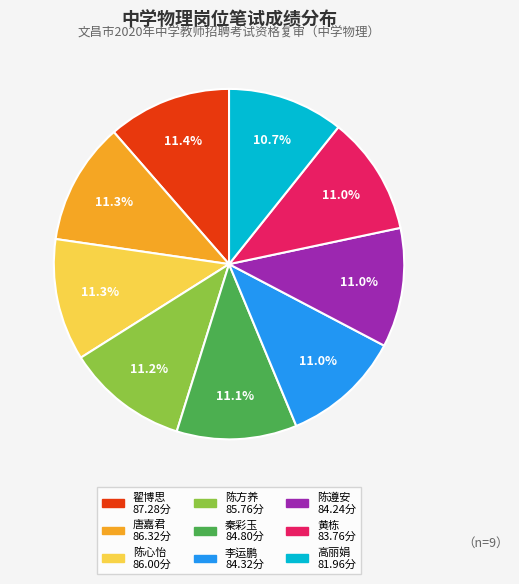

Is there a majority slice in this chart?

No